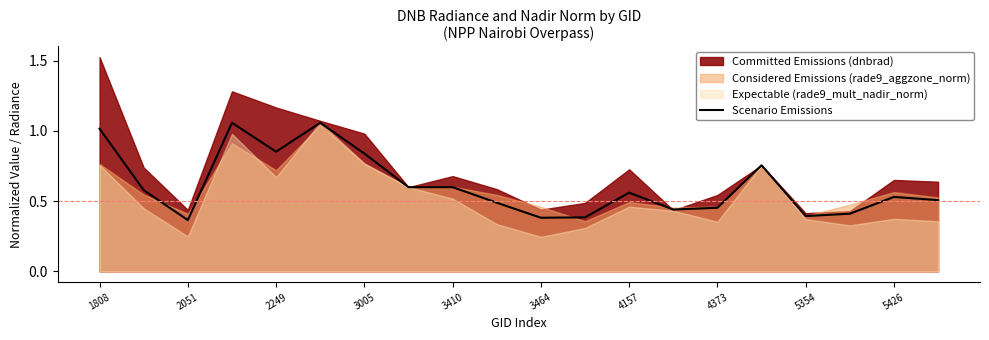

Does the chart display data point markers on the line(s)?

No